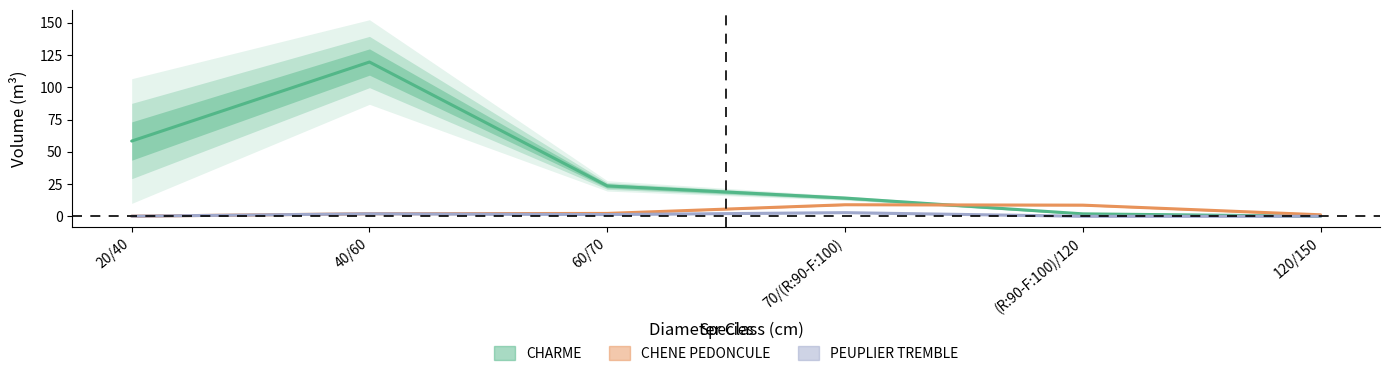

Reading right to left, extract all data points from this chart.

CHARME: 0.0	1.9	14.1	23.5	119.5	58.3
CHENE PEDONCULE: 1.1	8.6	8.9	2.2	2.0	0.1
PEUPLIER TREMBLE: 0.0	0.0	2.8	1.3	1.9	0.1